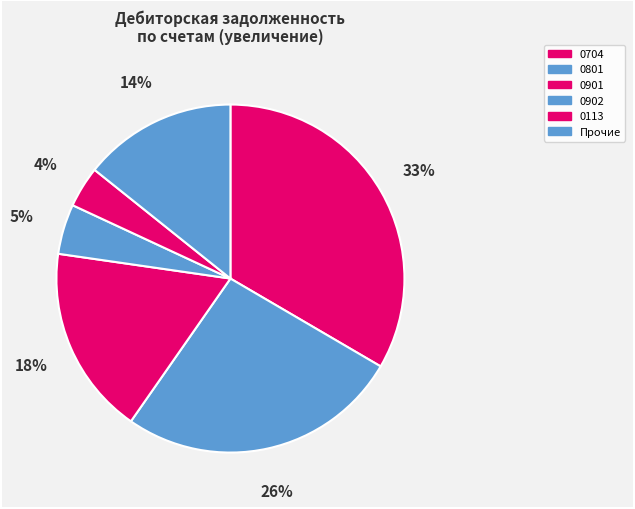

Count the number of slices in the pie.

6